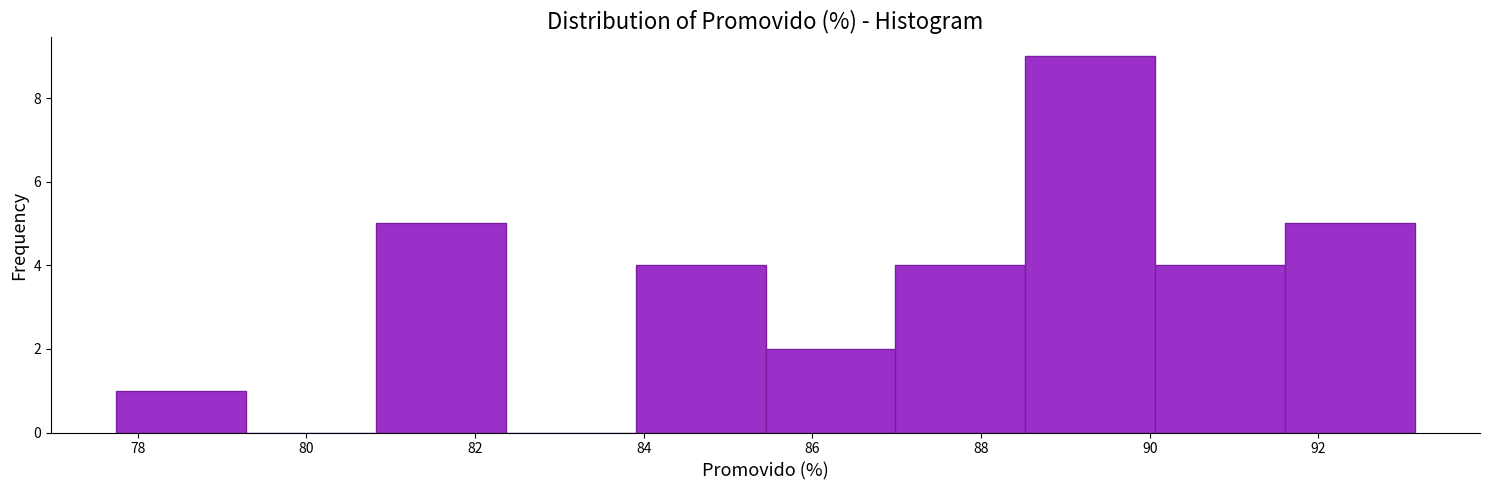

How tall is the bar that spans 90.0 to 91.6 on the x-axis? Neither the bar edges nor the heights are printed on the chart, so give them approximately, as read against the axes.

4